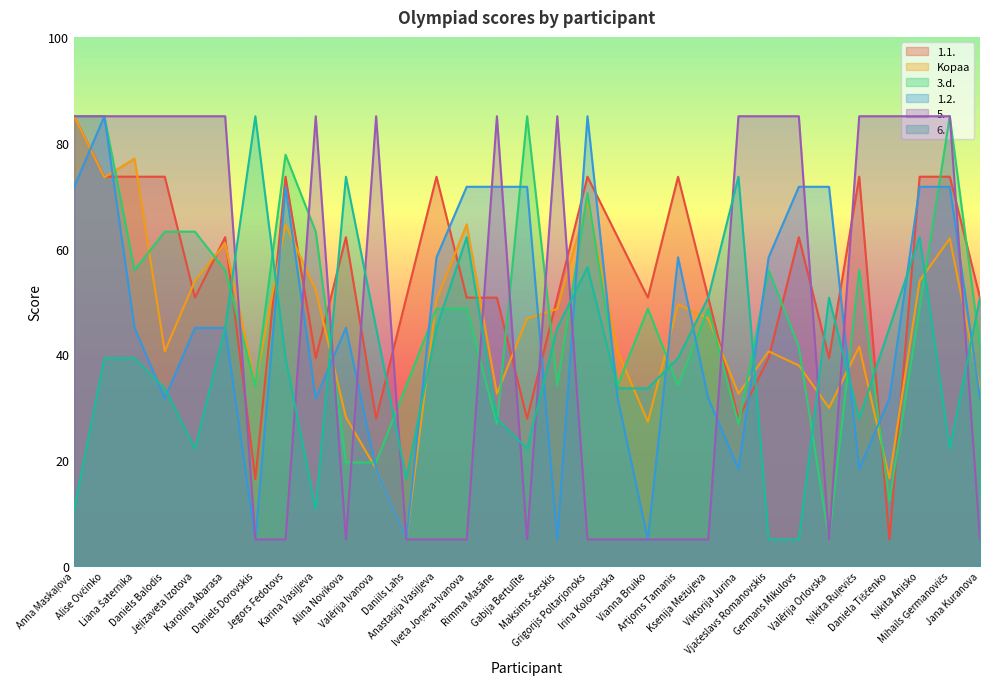

Reading left to right, list all the values displayed in this chart.

1.1.: Anna Maskaļova=85.0	Alise Ovčinko=73.6	Liana Šaternika=73.6	Daniels Balodis=73.6	Jeļizaveta Izotova=50.7	Karolina Abarasa=62.1	Daniels Dorovskis=16.4	Jegors Fedotovs=73.6	Karina Vasiļjeva=39.3	Alina Novikova=62.1	Valērija Ivanova=27.9	Daniils Ļahs=50.7	Anastasija Vasiļjeva=73.6	Iveta Joņeva-Ivanova=50.7	Rimma Masāne=50.7	Gabija Bertulīte=27.9	Maksims Šerskis=50.7	Grigorijs Poltarjonoks=73.6	Irina Kolosovska=62.1	Vianna Bruiko=50.7	Artjoms Tamanis=73.6	Ksenija Mežujeva=50.7	Viktorija Jurina=27.9	Vjačeslavs Romanovskis=39.3	Germans Mikulovs=62.1	Valērija Orlovska=39.3	Ņikita Ruļevičs=73.6	Daniela Tiščenko=5.0	Ņikita Anisko=73.6	Mihails Ģermanovičs=73.6	Jana Kuranova=50.7
Kopaa: Anna Maskaļova=85.0	Alise Ovčinko=73.4	Liana Šaternika=77.0	Daniels Balodis=40.6	Jeļizaveta Izotova=53.9	Karolina Abarasa=61.0	Daniels Dorovskis=34.3	Jegors Fedotovs=64.6	Karina Vasiļjeva=52.1	Alina Novikova=28.1	Valērija Ivanova=18.3	Daniils Ļahs=5.0	Anastasija Vasiļjeva=50.3	Iveta Joņeva-Ivanova=64.6	Rimma Masāne=32.6	Gabija Bertulīte=46.8	Maksims Šerskis=48.6	Grigorijs Poltarjonoks=69.0	Irina Kolosovska=40.6	Vianna Bruiko=27.2	Artjoms Tamanis=49.4	Ksenija Mežujeva=46.8	Viktorija Jurina=32.6	Vjačeslavs Romanovskis=40.6	Germans Mikulovs=37.9	Valērija Orlovska=29.9	Ņikita Ruļevičs=41.4	Daniela Tiščenko=16.6	Ņikita Anisko=53.9	Mihails Ģermanovičs=61.9	Jana Kuranova=33.4
3.d.: Anna Maskaļova=85.0	Alise Ovčinko=85.0	Liana Šaternika=55.9	Daniels Balodis=63.2	Jeļizaveta Izotova=63.2	Karolina Abarasa=55.9	Daniels Dorovskis=34.1	Jegors Fedotovs=77.7	Karina Vasiļjeva=63.2	Alina Novikova=19.5	Valērija Ivanova=19.5	Daniils Ļahs=34.1	Anastasija Vasiļjeva=48.6	Iveta Joņeva-Ivanova=48.6	Rimma Masāne=26.8	Gabija Bertulīte=85.0	Maksims Šerskis=34.1	Grigorijs Poltarjonoks=70.5	Irina Kolosovska=34.1	Vianna Bruiko=48.6	Artjoms Tamanis=34.1	Ksenija Mežujeva=48.6	Viktorija Jurina=26.8	Vjačeslavs Romanovskis=55.9	Germans Mikulovs=41.4	Valērija Orlovska=5.0	Ņikita Ruļevičs=55.9	Daniela Tiščenko=12.3	Ņikita Anisko=48.6	Mihails Ģermanovičs=85.0	Jana Kuranova=41.4
1.2.: Anna Maskaļova=71.7	Alise Ovčinko=85.0	Liana Šaternika=45.0	Daniels Balodis=31.7	Jeļizaveta Izotova=45.0	Karolina Abarasa=45.0	Daniels Dorovskis=5.0	Jegors Fedotovs=71.7	Karina Vasiļjeva=31.7	Alina Novikova=45.0	Valērija Ivanova=18.3	Daniils Ļahs=5.0	Anastasija Vasiļjeva=58.3	Iveta Joņeva-Ivanova=71.7	Rimma Masāne=71.7	Gabija Bertulīte=71.7	Maksims Šerskis=5.0	Grigorijs Poltarjonoks=85.0	Irina Kolosovska=31.7	Vianna Bruiko=5.0	Artjoms Tamanis=58.3	Ksenija Mežujeva=31.7	Viktorija Jurina=18.3	Vjačeslavs Romanovskis=58.3	Germans Mikulovs=71.7	Valērija Orlovska=71.7	Ņikita Ruļevičs=18.3	Daniela Tiščenko=31.7	Ņikita Anisko=71.7	Mihails Ģermanovičs=71.7	Jana Kuranova=31.7
5.: Anna Maskaļova=85.0	Alise Ovčinko=85.0	Liana Šaternika=85.0	Daniels Balodis=85.0	Jeļizaveta Izotova=85.0	Karolina Abarasa=85.0	Daniels Dorovskis=5.0	Jegors Fedotovs=5.0	Karina Vasiļjeva=85.0	Alina Novikova=5.0	Valērija Ivanova=85.0	Daniils Ļahs=5.0	Anastasija Vasiļjeva=5.0	Iveta Joņeva-Ivanova=5.0	Rimma Masāne=85.0	Gabija Bertulīte=5.0	Maksims Šerskis=85.0	Grigorijs Poltarjonoks=5.0	Irina Kolosovska=5.0	Vianna Bruiko=5.0	Artjoms Tamanis=5.0	Ksenija Mežujeva=5.0	Viktorija Jurina=85.0	Vjačeslavs Romanovskis=85.0	Germans Mikulovs=85.0	Valērija Orlovska=5.0	Ņikita Ruļevičs=85.0	Daniela Tiščenko=85.0	Ņikita Anisko=85.0	Mihails Ģermanovičs=85.0	Jana Kuranova=5.0
6.: Anna Maskaļova=10.7	Alise Ovčinko=39.3	Liana Šaternika=39.3	Daniels Balodis=33.6	Jeļizaveta Izotova=22.1	Karolina Abarasa=45.0	Daniels Dorovskis=85.0	Jegors Fedotovs=39.3	Karina Vasiļjeva=10.7	Alina Novikova=73.6	Valērija Ivanova=45.0	Daniils Ļahs=16.4	Anastasija Vasiļjeva=45.0	Iveta Joņeva-Ivanova=62.1	Rimma Masāne=27.9	Gabija Bertulīte=22.1	Maksims Šerskis=45.0	Grigorijs Poltarjonoks=56.4	Irina Kolosovska=33.6	Vianna Bruiko=33.6	Artjoms Tamanis=39.3	Ksenija Mežujeva=50.7	Viktorija Jurina=73.6	Vjačeslavs Romanovskis=5.0	Germans Mikulovs=5.0	Valērija Orlovska=50.7	Ņikita Ruļevičs=27.9	Daniela Tiščenko=45.0	Ņikita Anisko=62.1	Mihails Ģermanovičs=22.1	Jana Kuranova=50.7